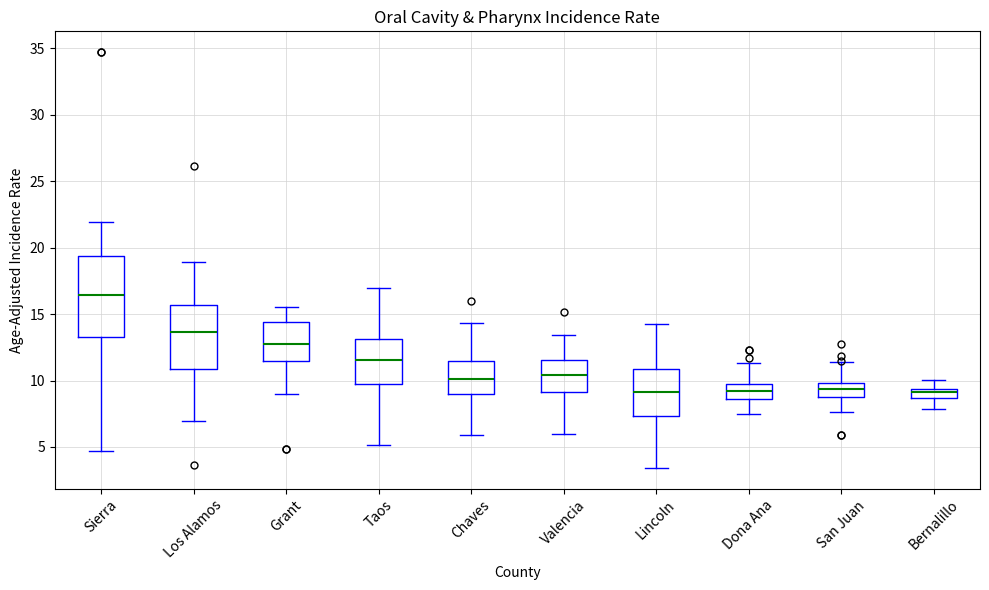

Where does the upper whisker of the box for Los Alamos end on the y-axis? The values are not printed on the chart, so give them approximately, as read against the axis.

19.0